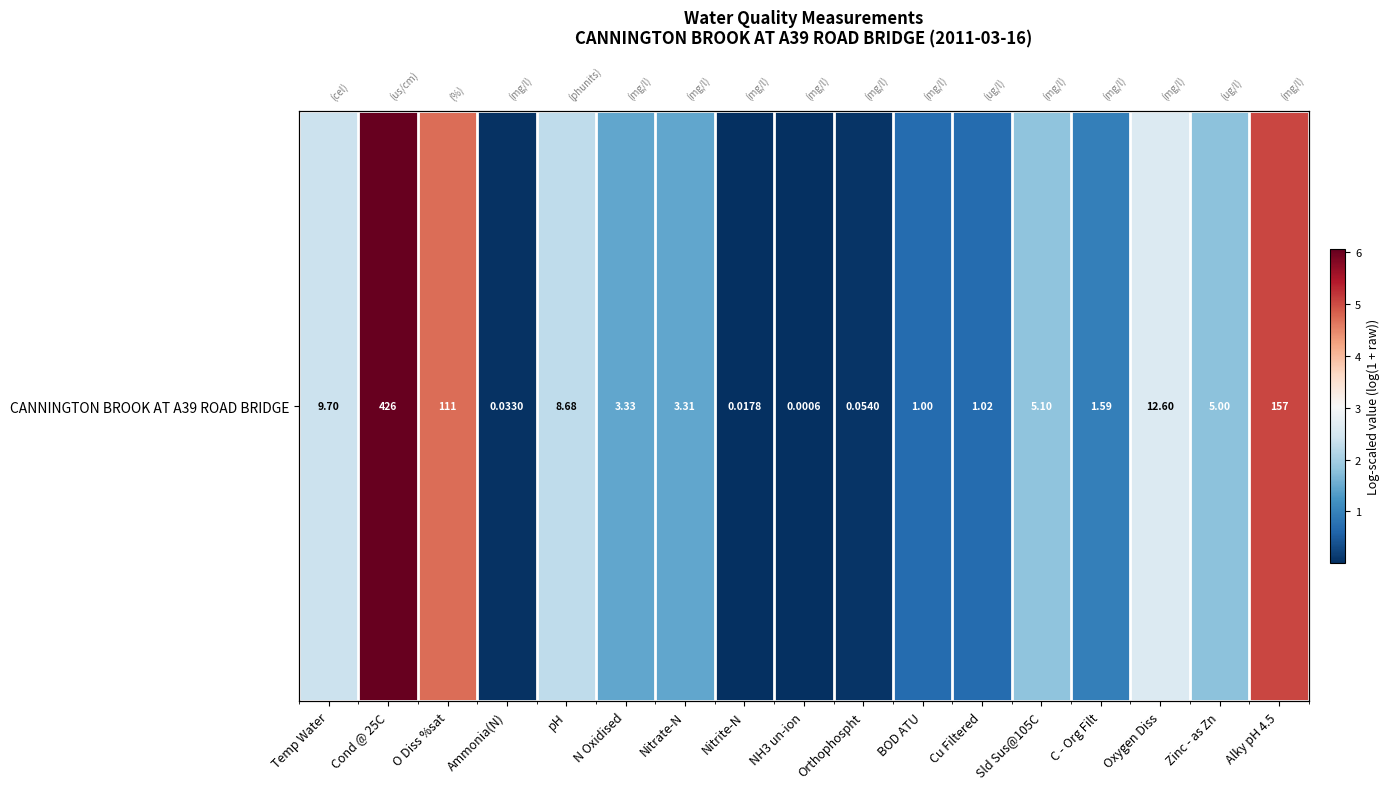

Which label corresponds to the smallest value in the chart?

NH3 un-ion